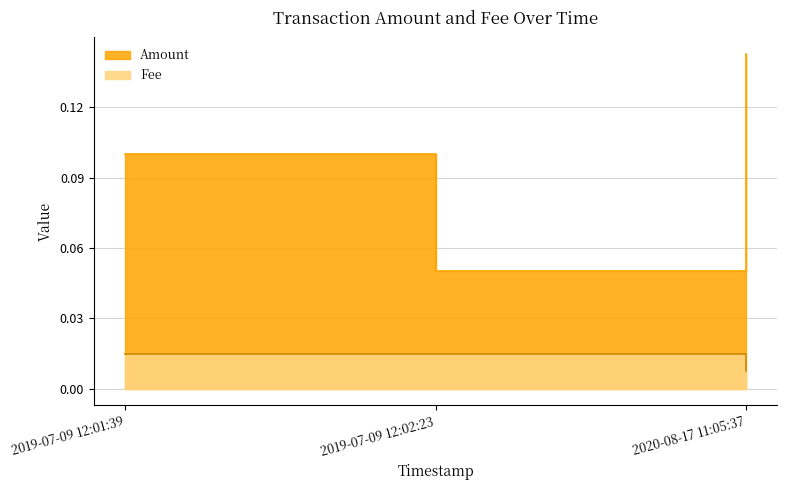

How many Amount values are between 0 and 1?

3